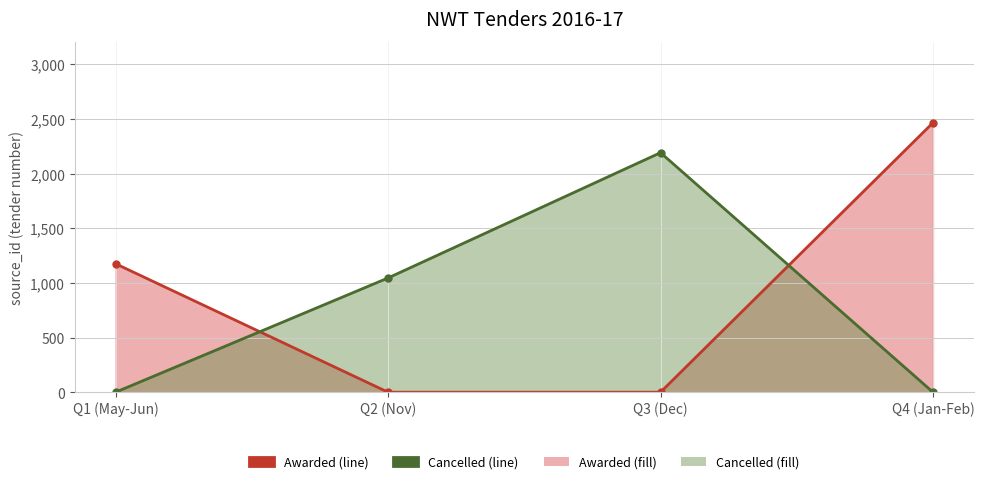

Reading right to left, list all the values displayed in this chart.

Awarded: Q4 (Jan-Feb)=2465	Q3 (Dec)=0	Q2 (Nov)=0	Q1 (May-Jun)=1175
Cancelled: Q4 (Jan-Feb)=0	Q3 (Dec)=2191	Q2 (Nov)=1045	Q1 (May-Jun)=0